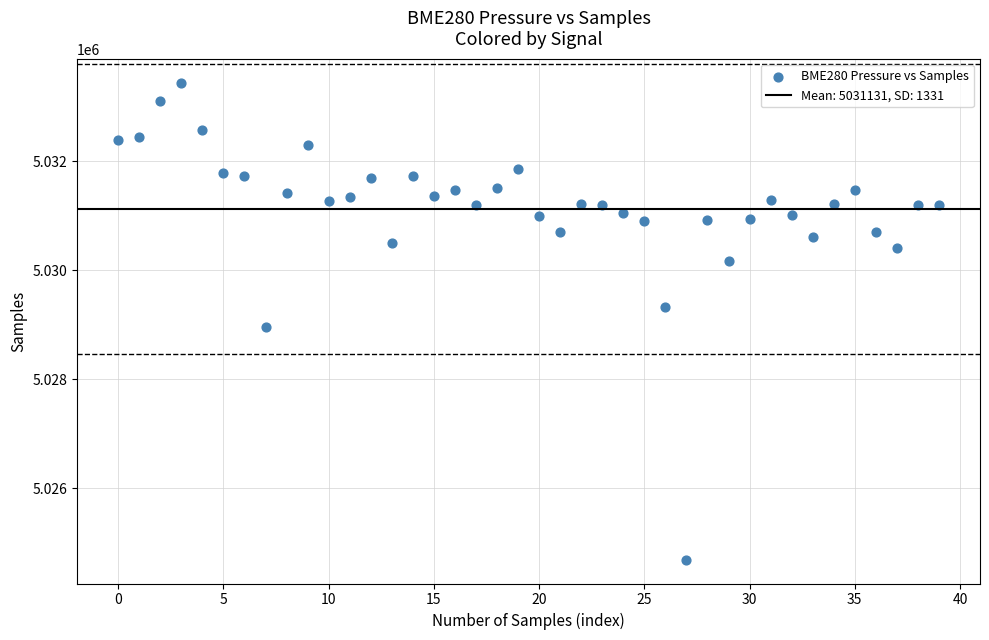

What is the range of Y values (max minus min)?

8758